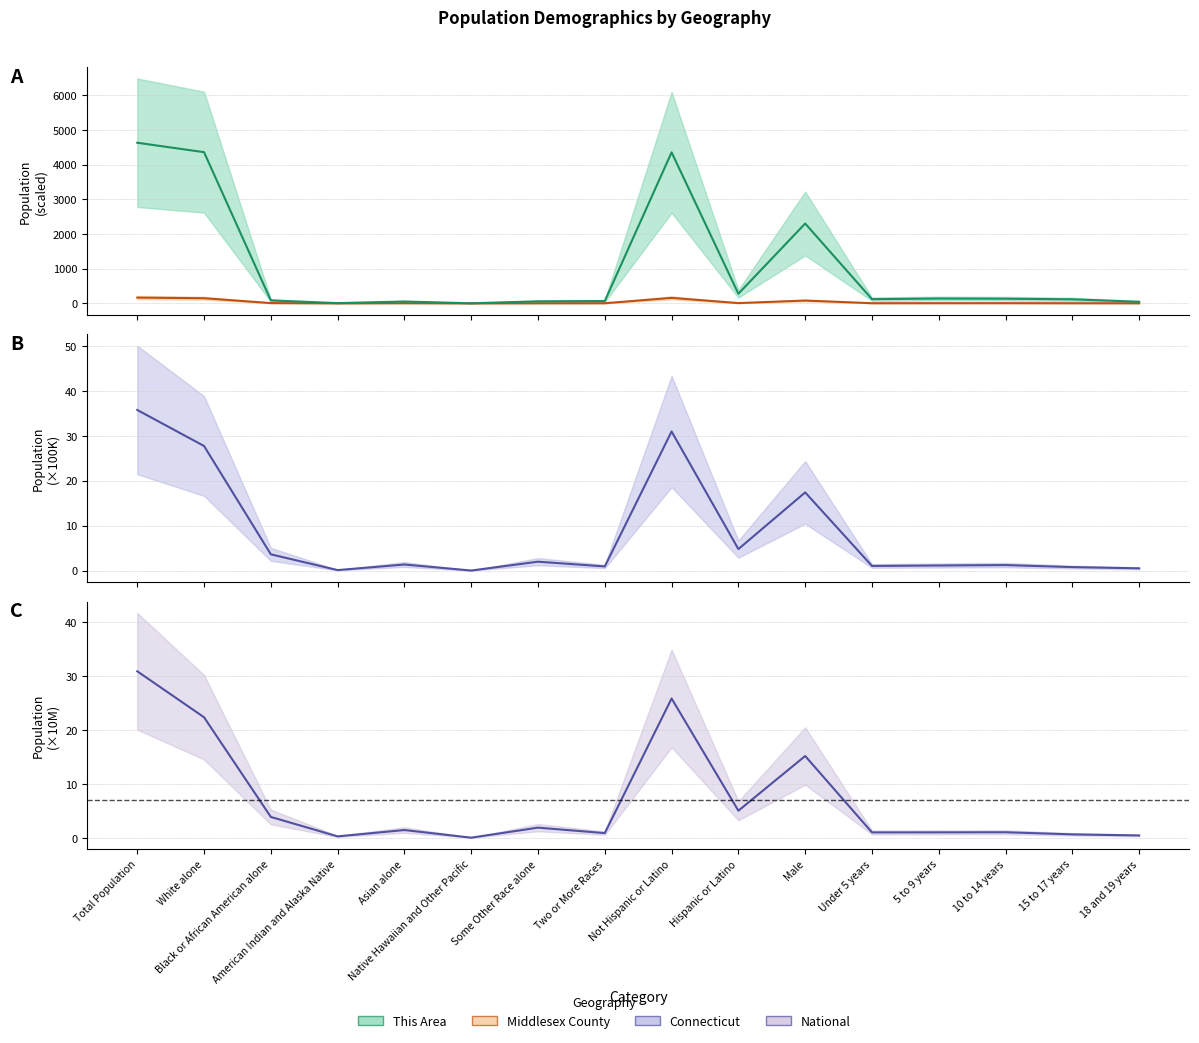

Which series has the largest total across all categories?

This Area